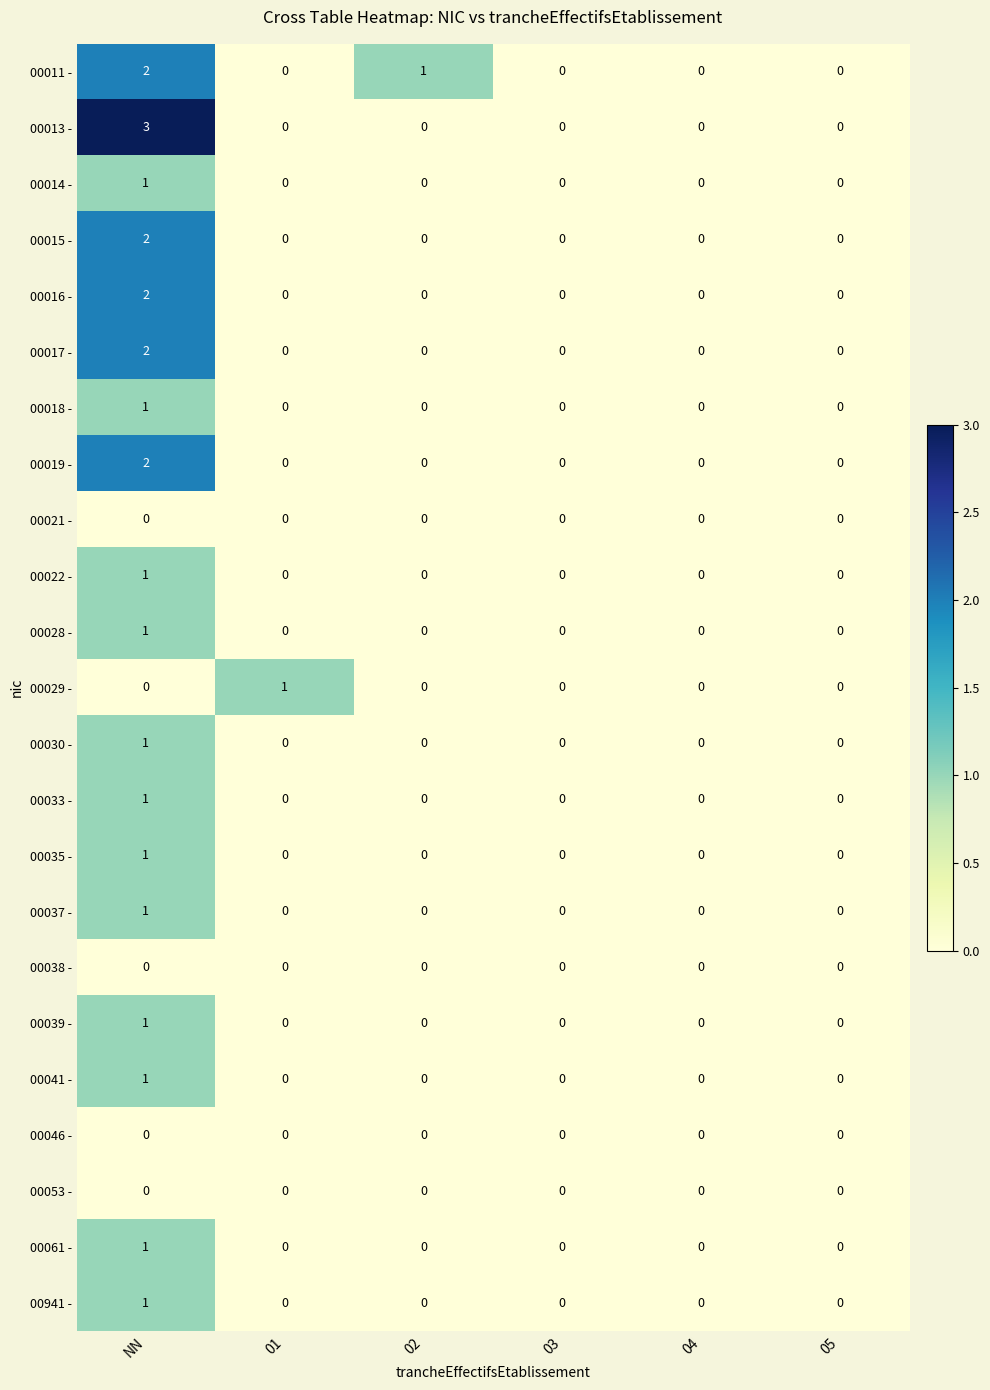

How many categories are shown in the chart?

6